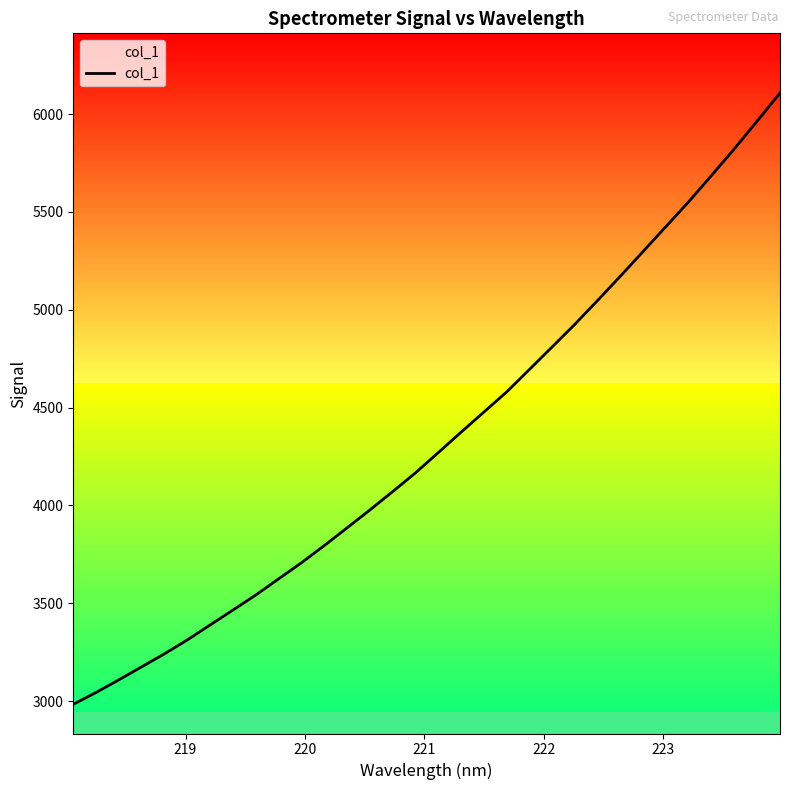

What is the difference between the maximum and second lowest values?

3063.1